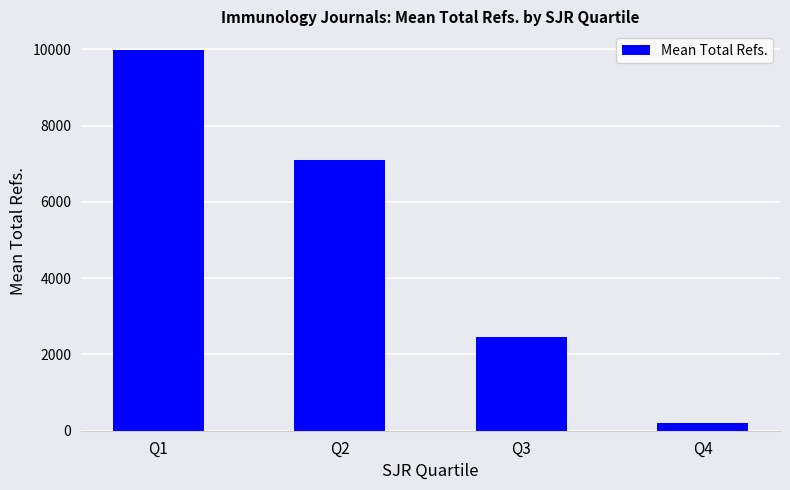

The chart shows a value of 5223.4 at Q1. True or false?

False